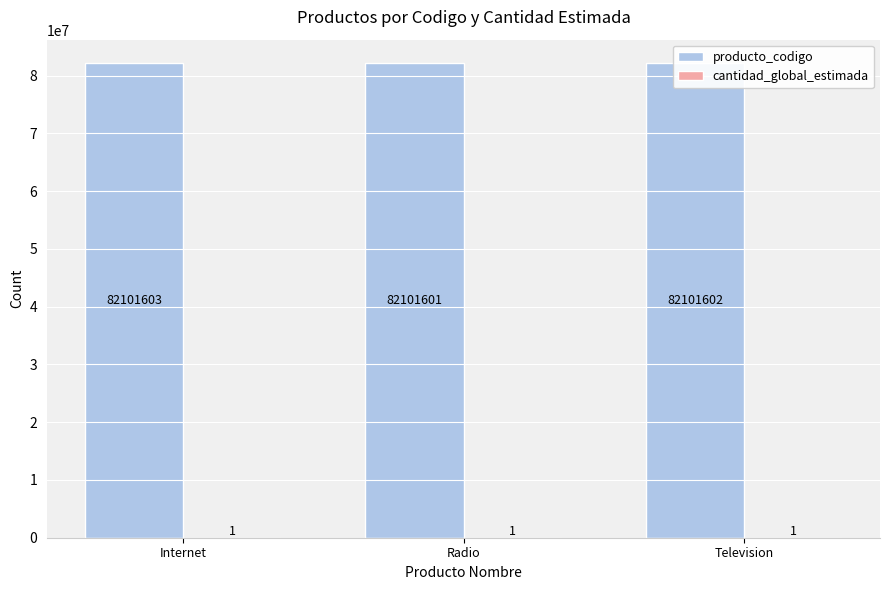

Is it true that producto_codigo equals 35824614 at Internet?

False